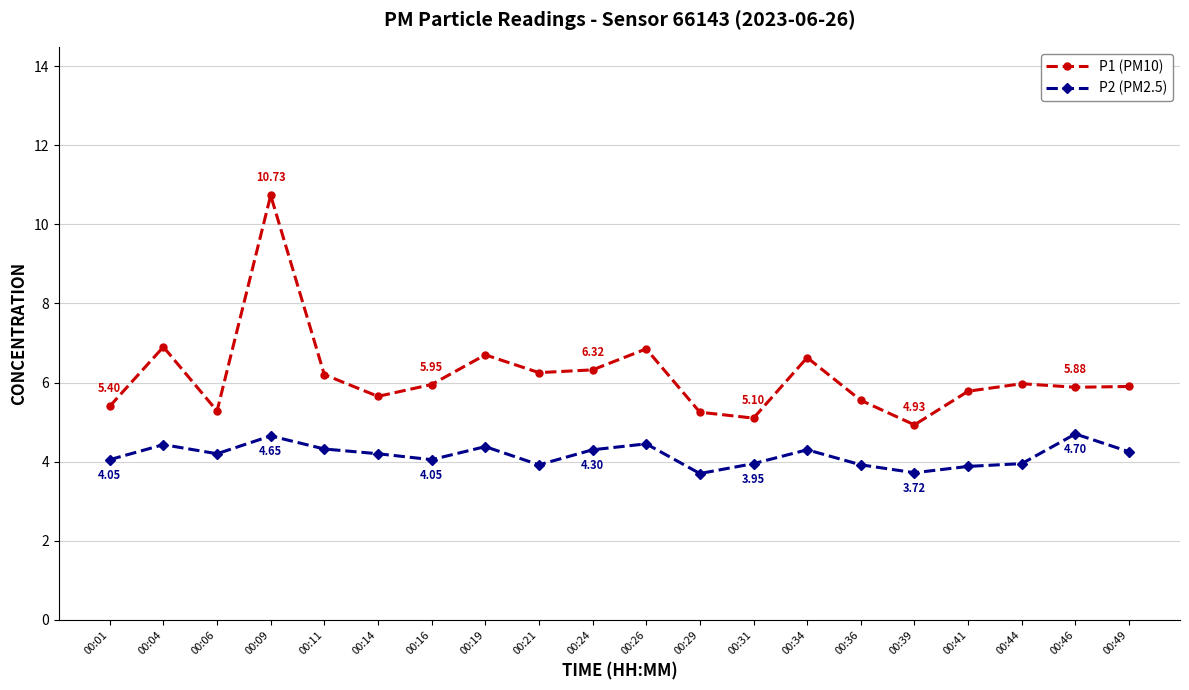

True or false: P1 (PM10) and P2 (PM2.5) cross at least once.

False